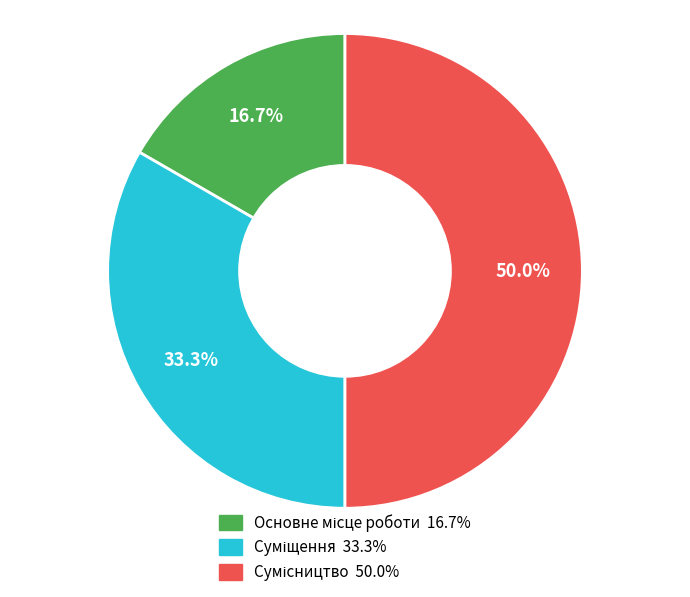

How many slices are in this pie chart?

3